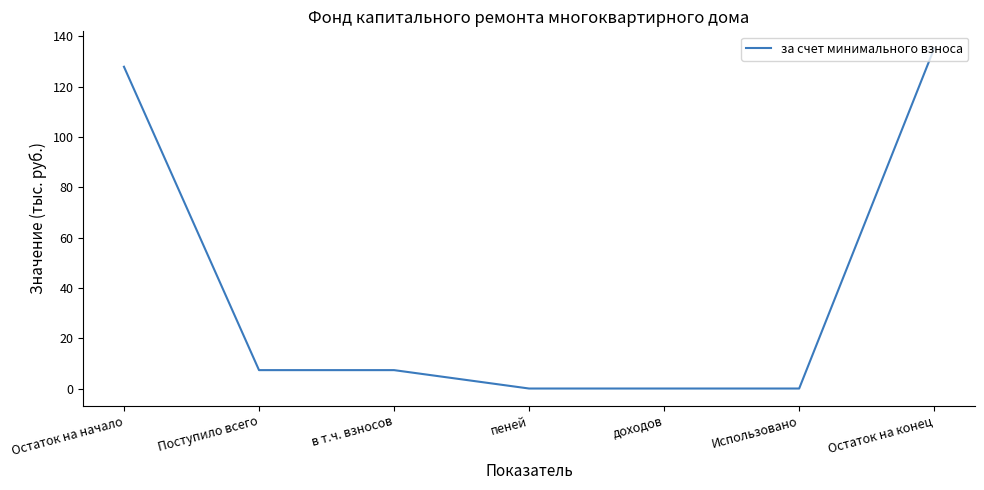

How many lines are shown in the chart?

1